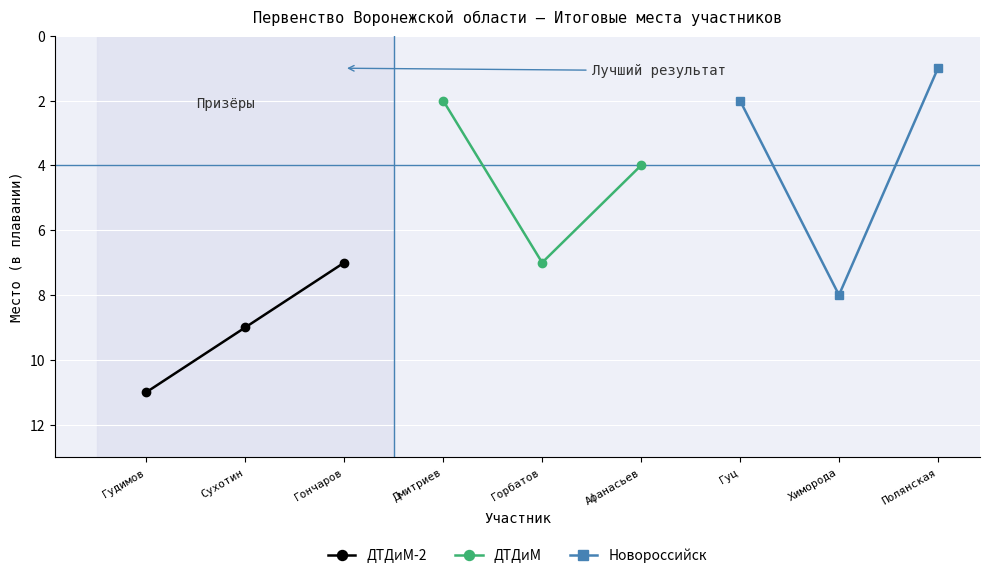

What is the lowest value of the ДТДиМ-2 series?

7